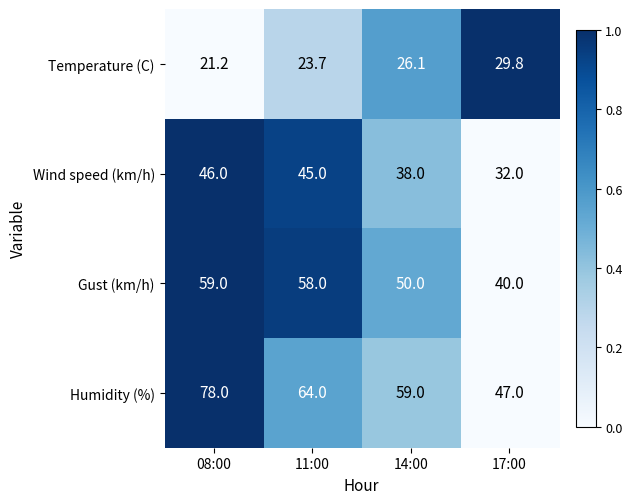

What is the sum of the Wind speed (km/h) values at 08:00 and 17:00?

78.0